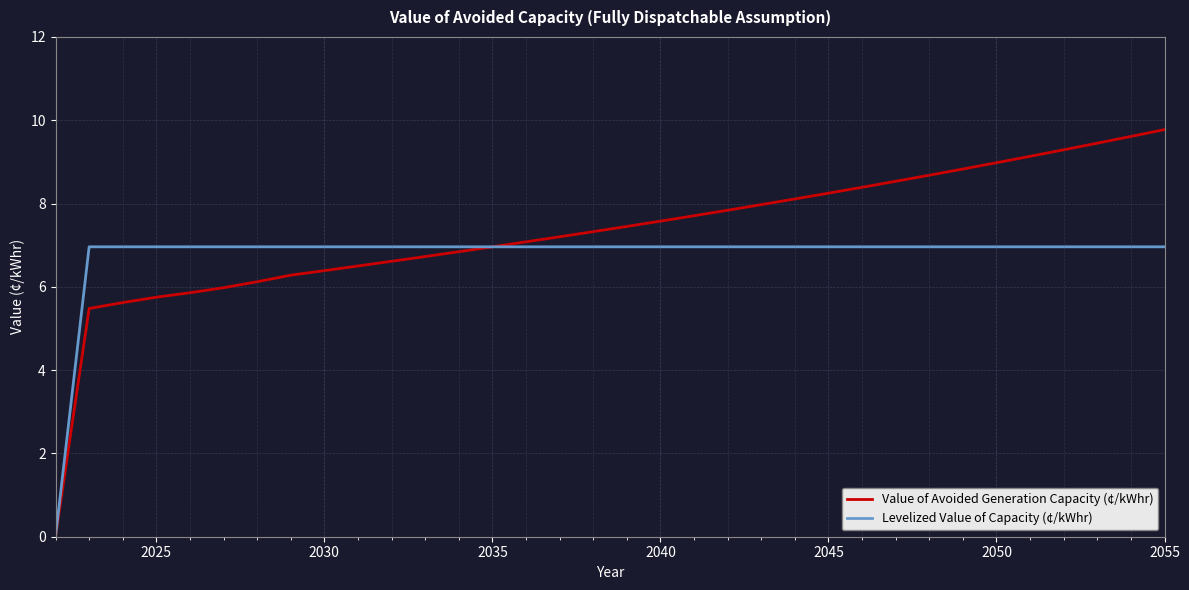

How many positive values does the Value of Avoided Generation Capacity (¢/kWhr) series have?

33